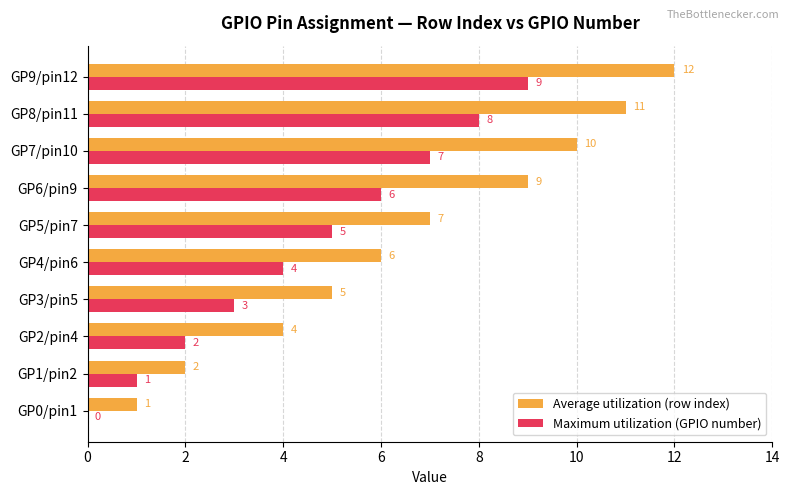

True or false: Maximum utilization (GPIO number) has a value of 9 at GP9/pin12.

True